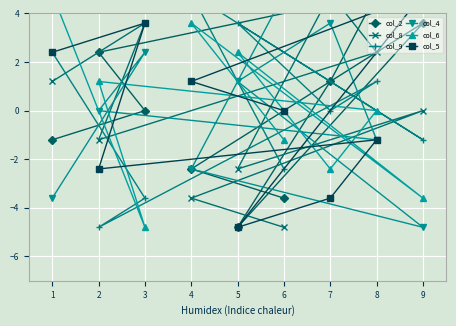

How many lines are shown in the chart?

6